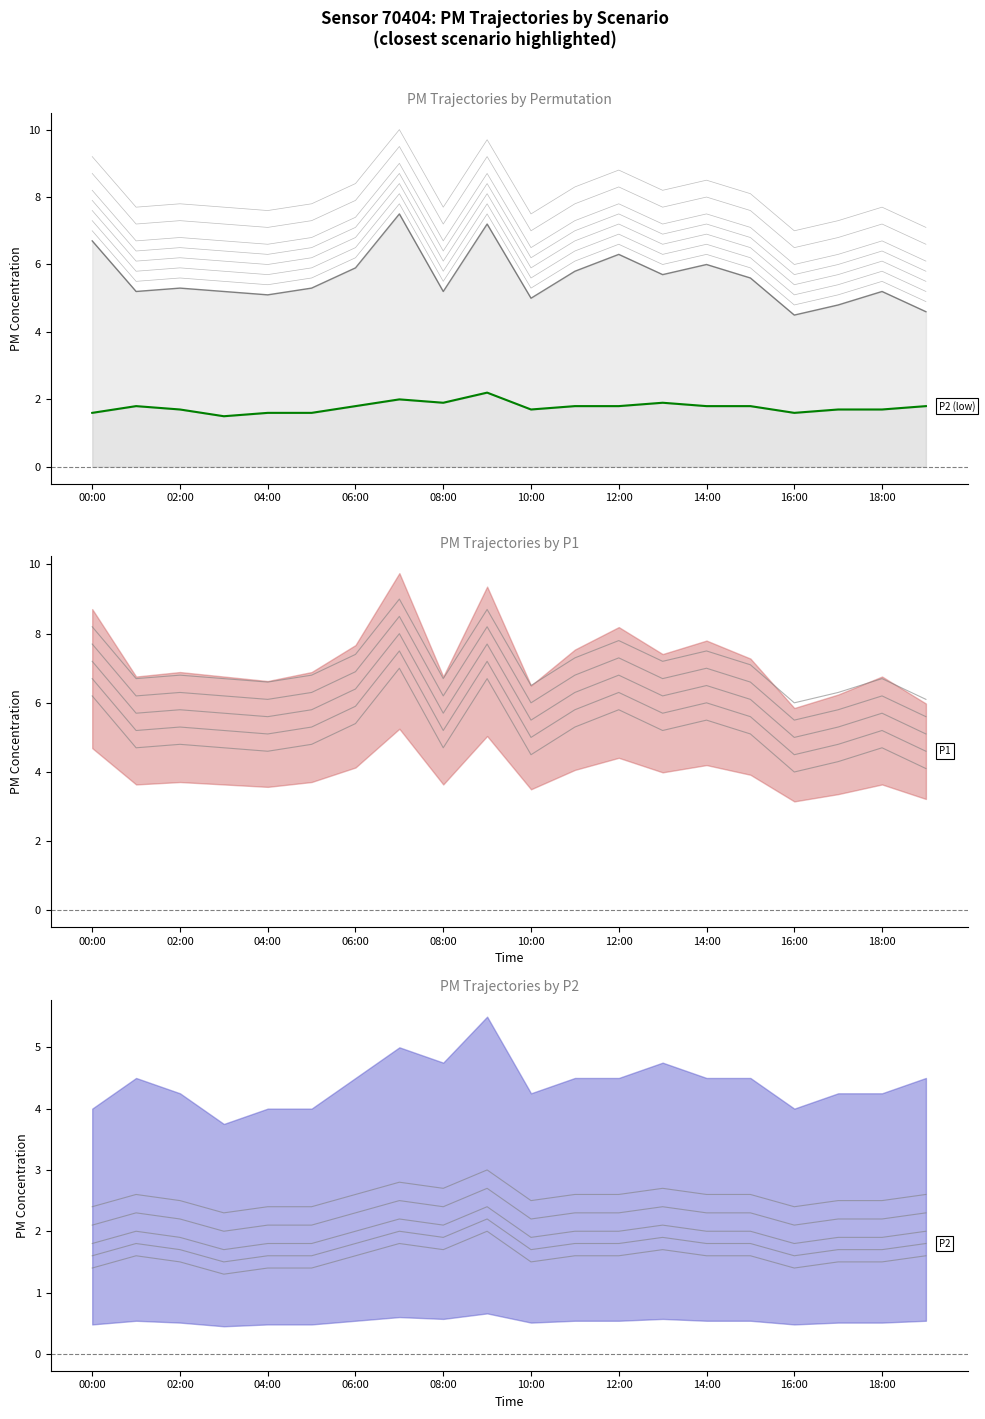

True or false: P1 and P2 cross at least once.

False